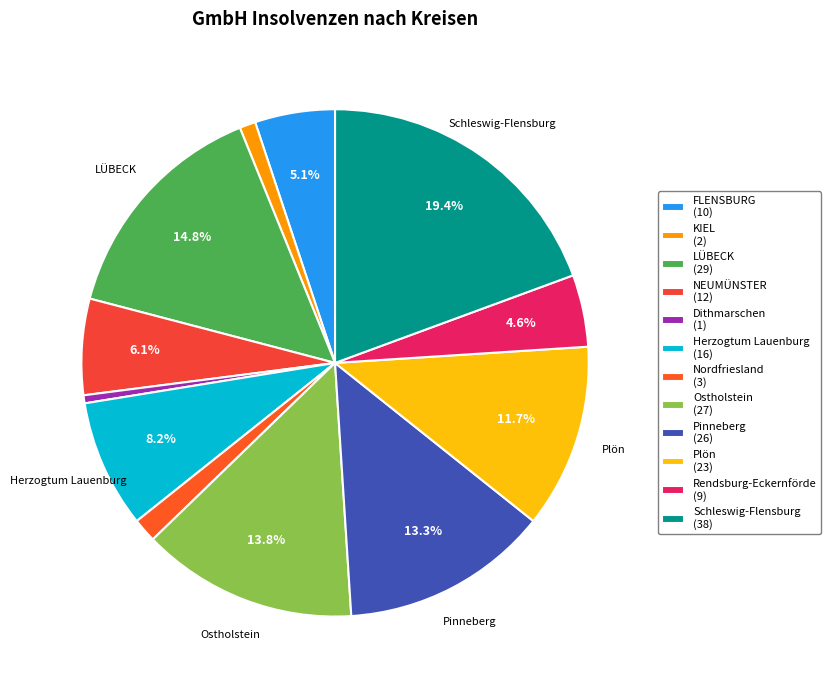

Is Schleswig-Flensburg the majority of the pie?

No